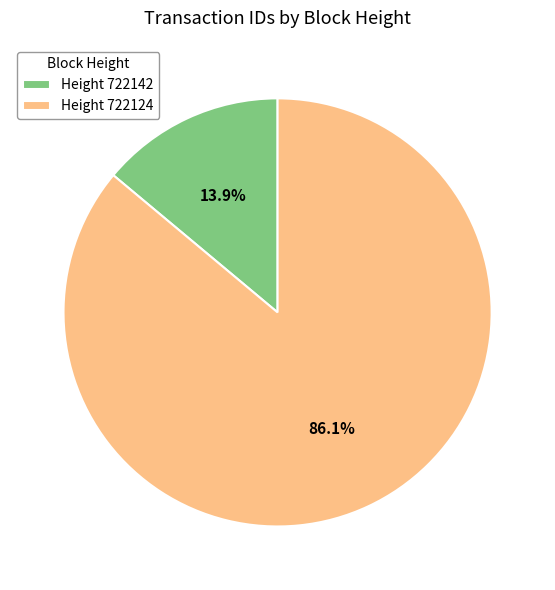

Does any single category account for the majority?

Yes